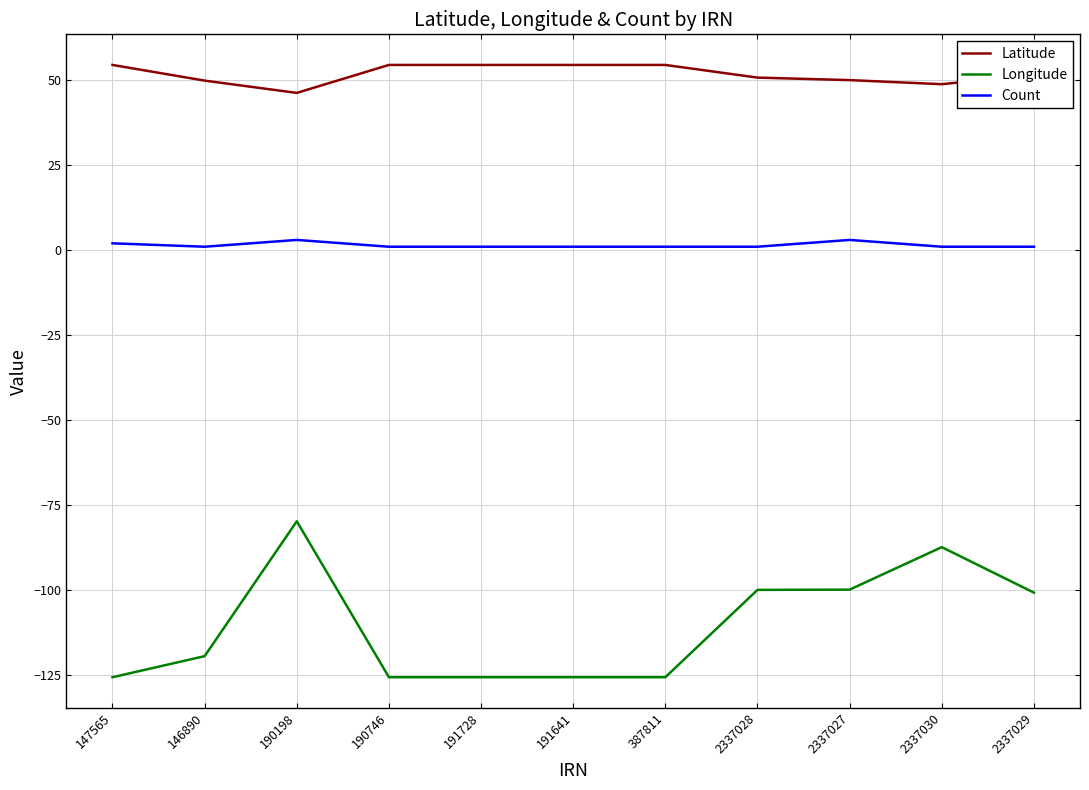

What is the difference between the highest and lowest values at 190746?

180.2